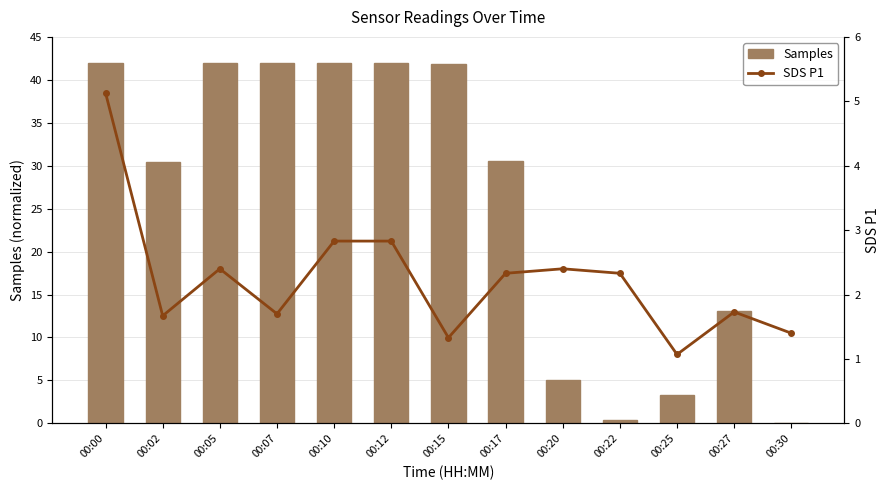

Rank the series at 00:30 from lowest to highest value.

Samples, SDS P1